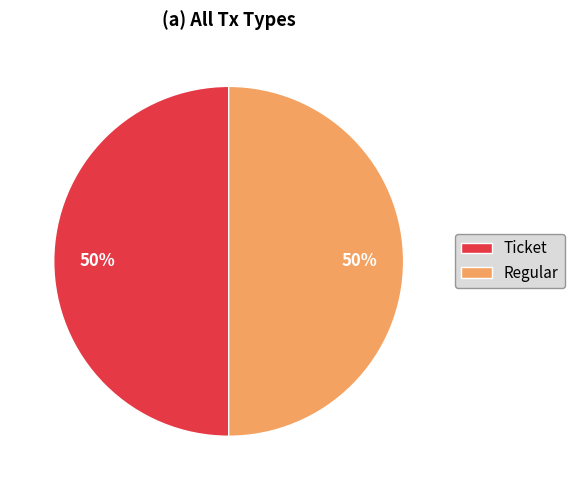

To the nearest percent, what is the difference between the largest and smallest slice percentages?

0%